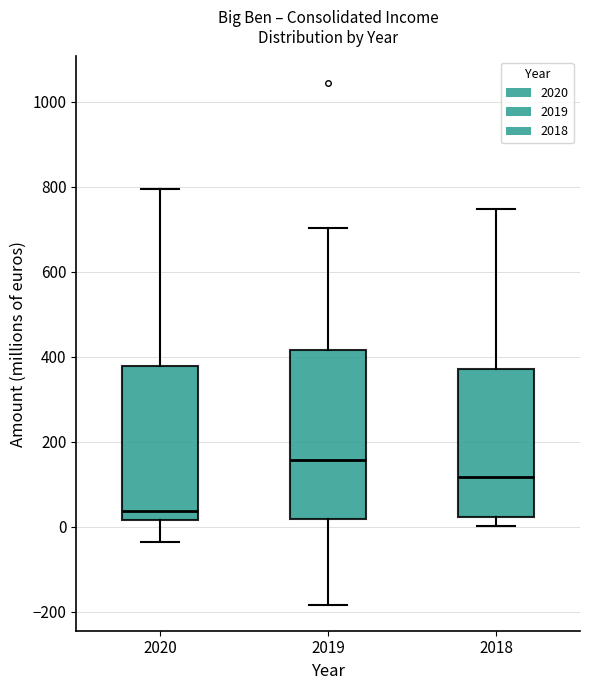

Reading left to right, transcribe this box plot: for each box, give where its median line is, the range the box spans, and where its two whiskers end, as read against the y-axis. The values are not printed on the chart, so give them approximately, as read against the axis.

2020: median 40, box 20 to 380, whiskers -40 to 800
2019: median 160, box 20 to 420, whiskers -180 to 700
2018: median 120, box 20 to 380, whiskers 0 to 740